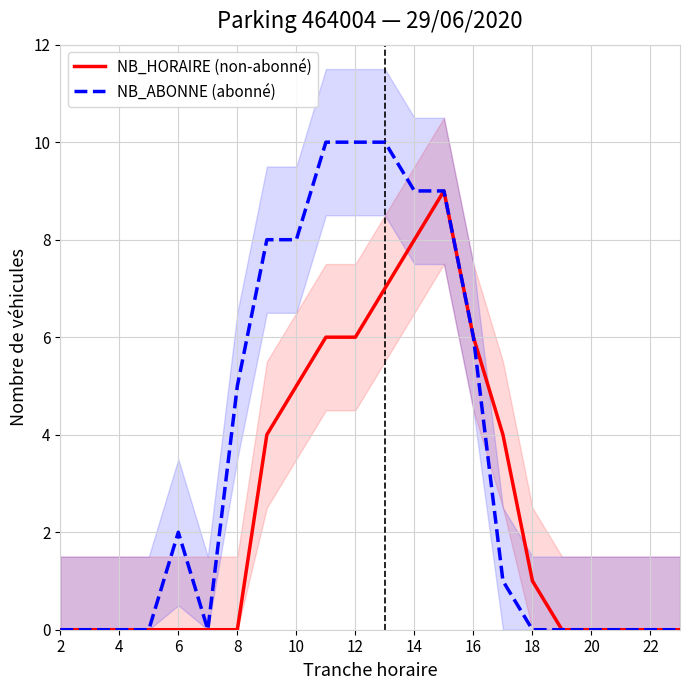

True or false: NB_HORAIRE (non-abonné) has more than 2 interior local peaks.

False